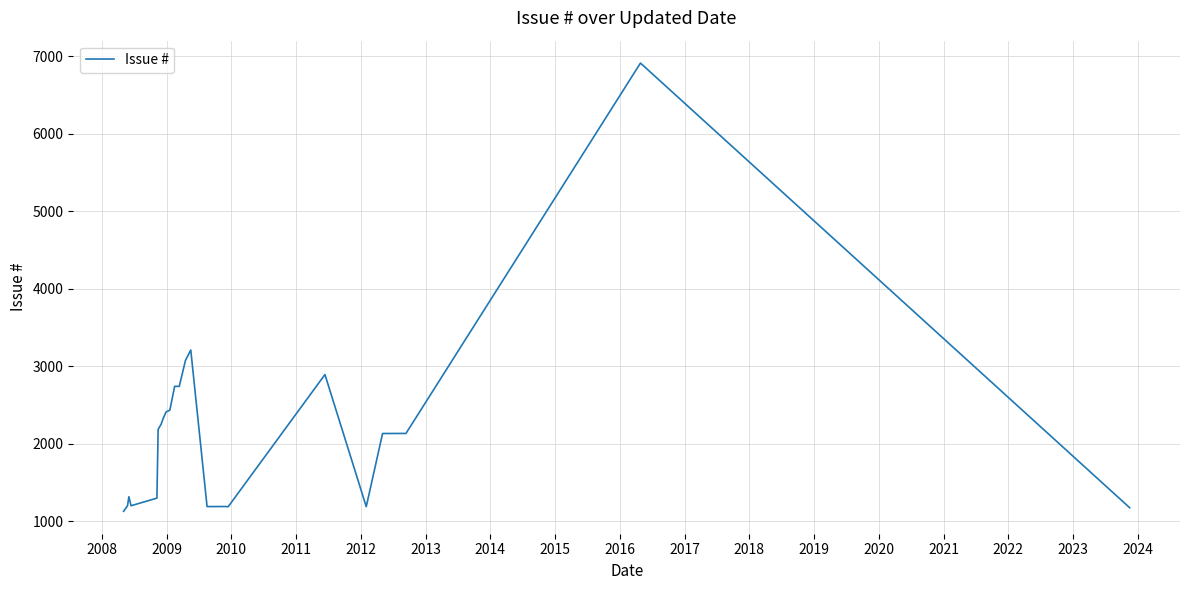

What is the maximum value shown in the chart?

6914